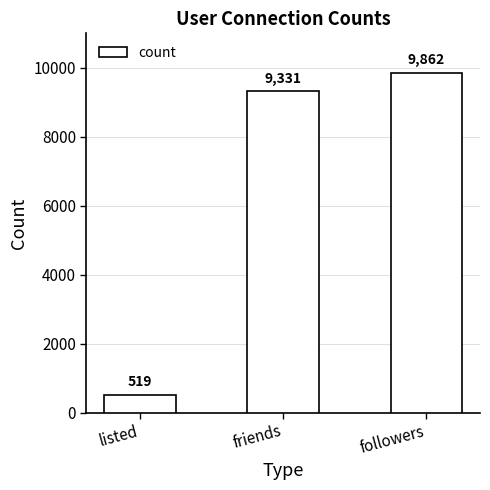

What is the label of the 1st bar from the right?

followers